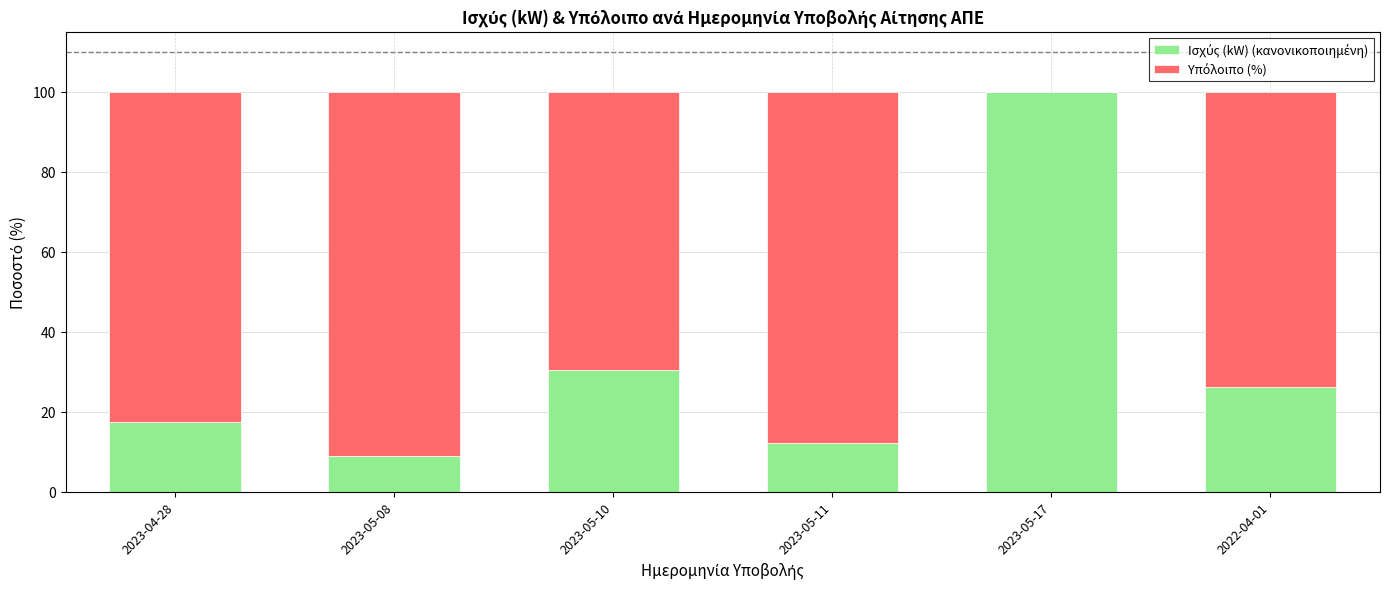

What is the total value across all series at 2023-04-28?

100.0